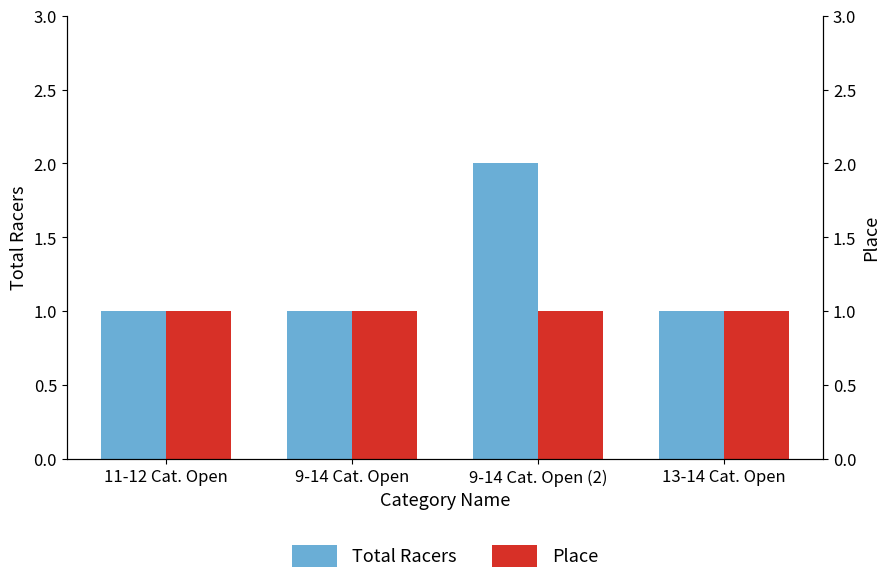

What are all the series names shown in the legend?

Total Racers, Place